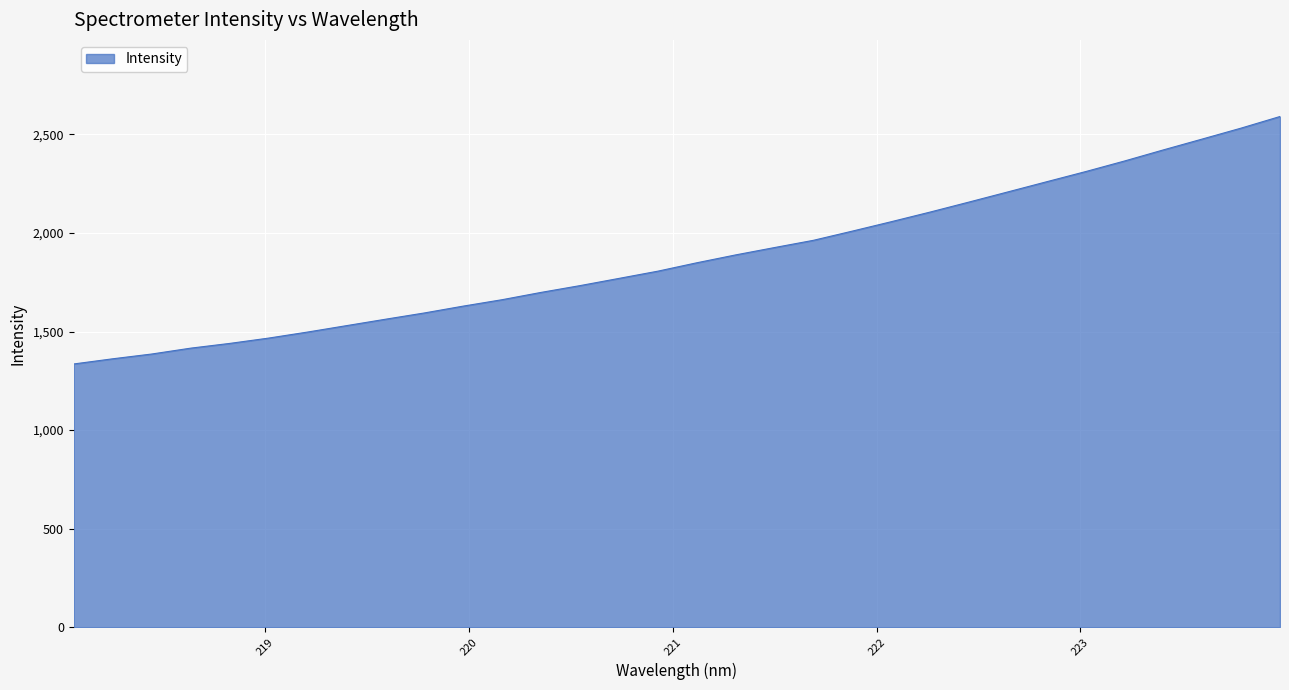

What is the minimum value shown in the chart?

1335.5